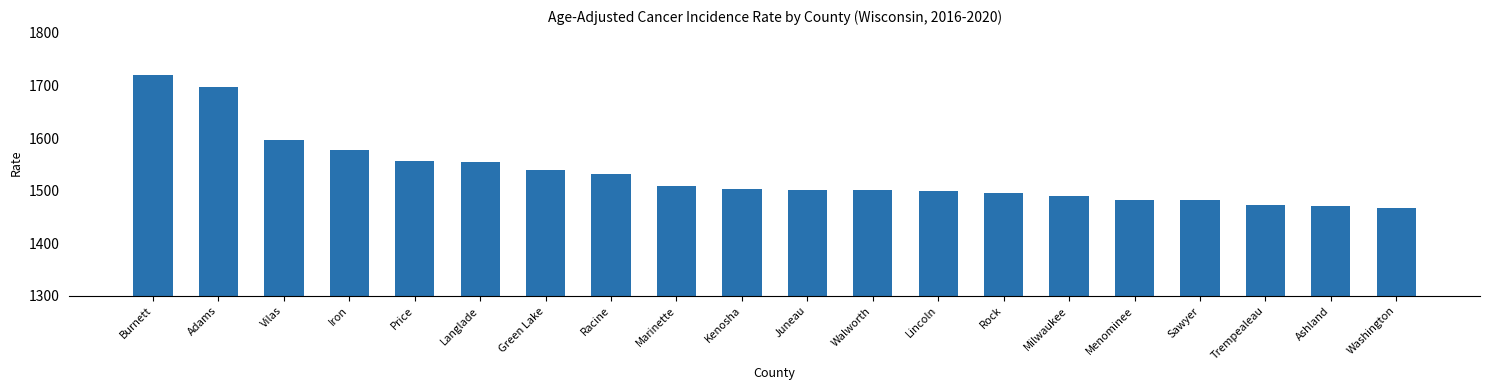

The chart shows a value of 1555.7 at Price. True or false?

True